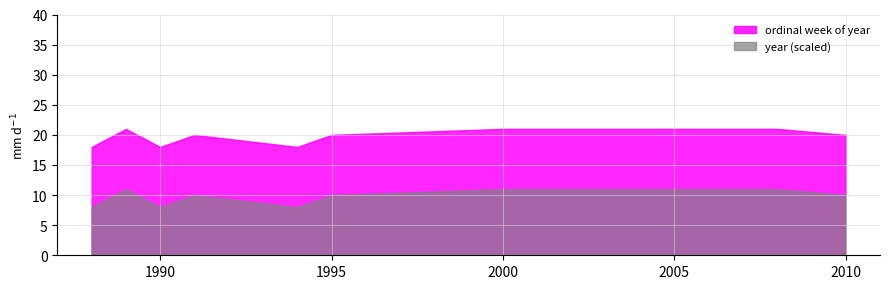

Which series has the largest total across all categories?

ordinal week of year